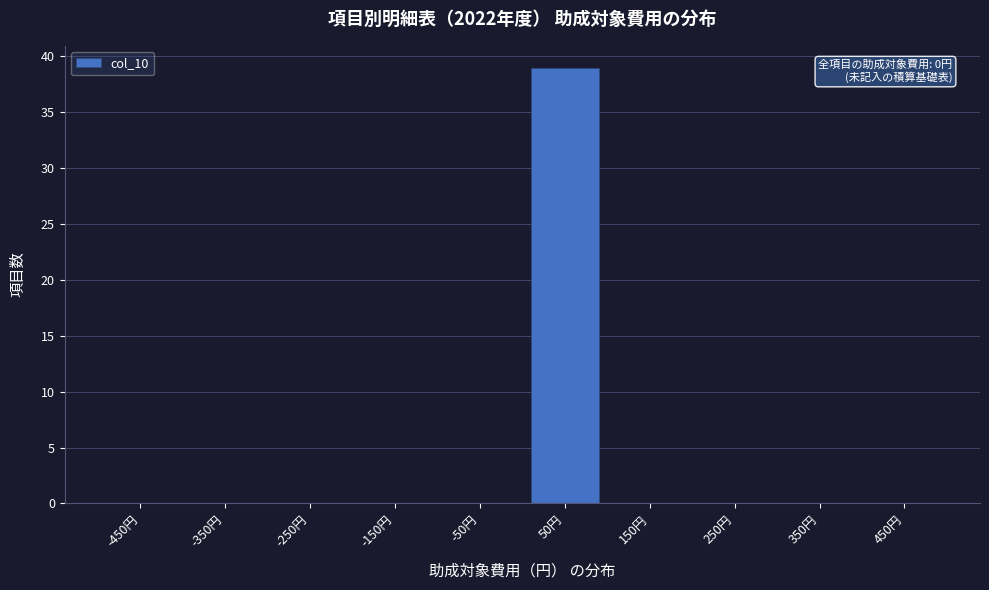

Reading left to right, list all the values displayed in this chart.

-450円=0	-350円=0	-250円=0	-150円=0	-50円=0	50円=39	150円=0	250円=0	350円=0	450円=0